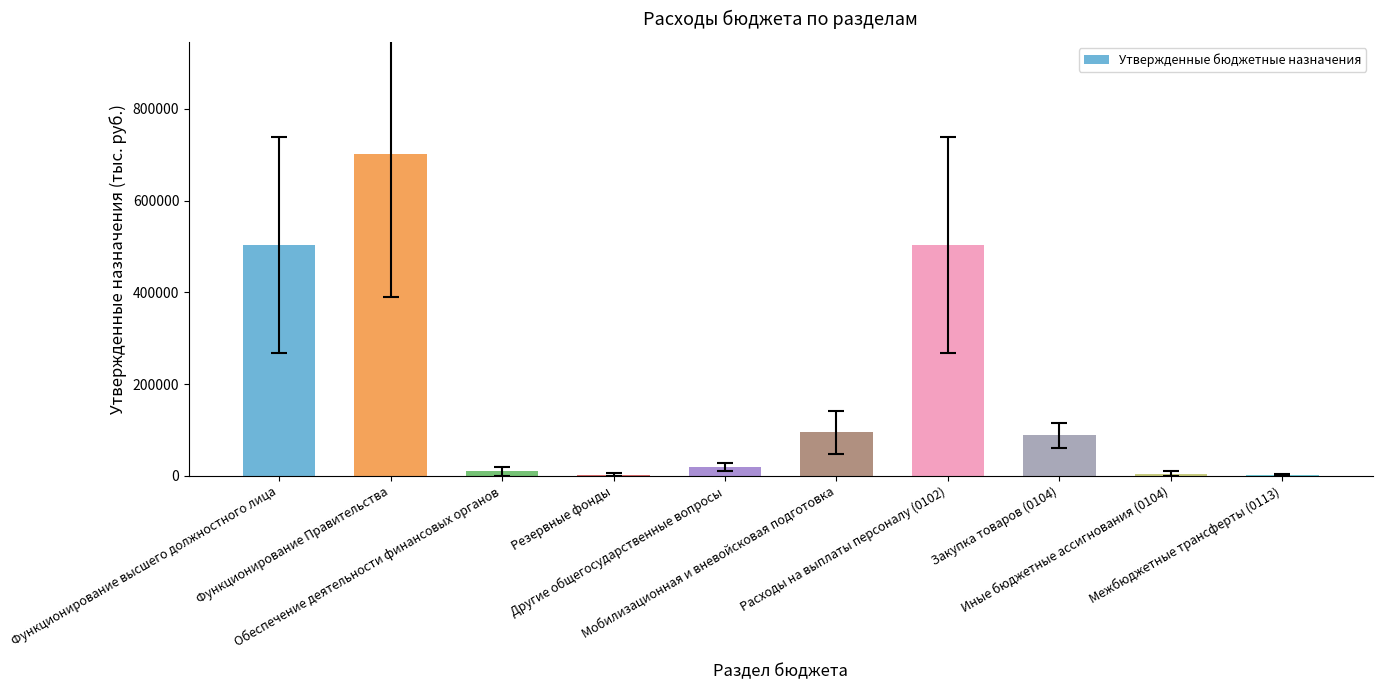

Reading left to right, transcribe all the data shown in this chart.

504098	700561	10000	3000	18850	95097	504098	88118	5000	2000